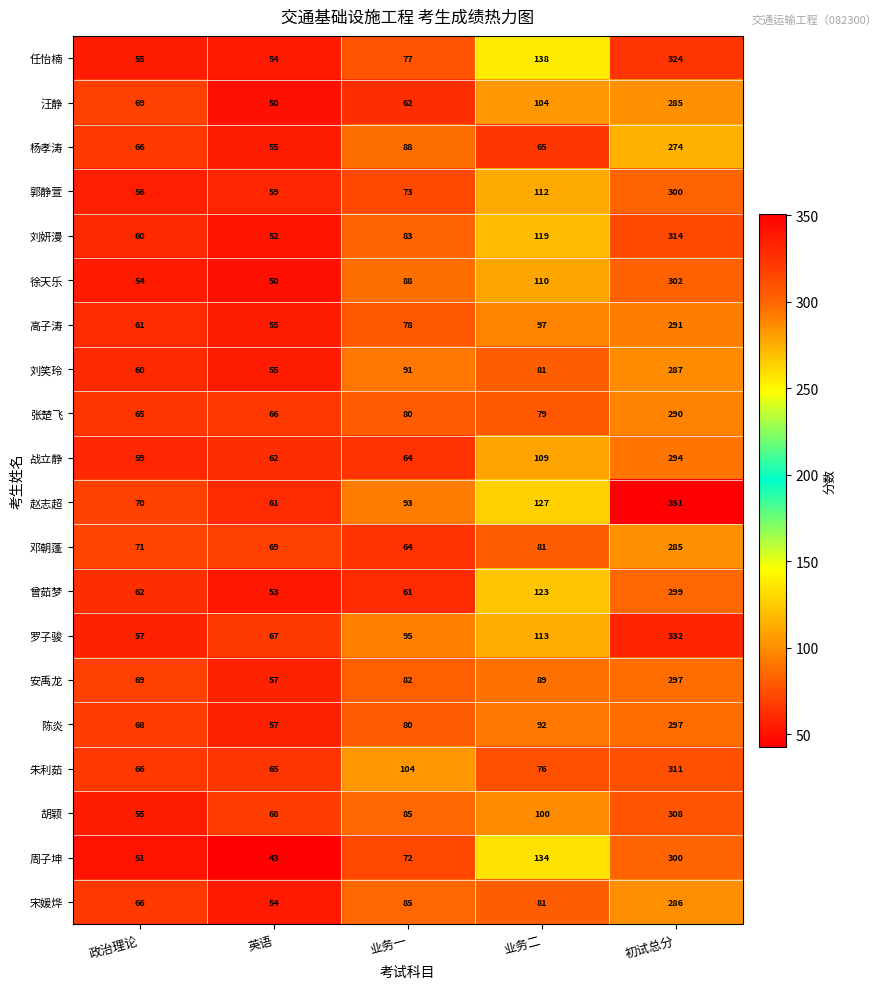

How many distinct data groups are displayed?

20